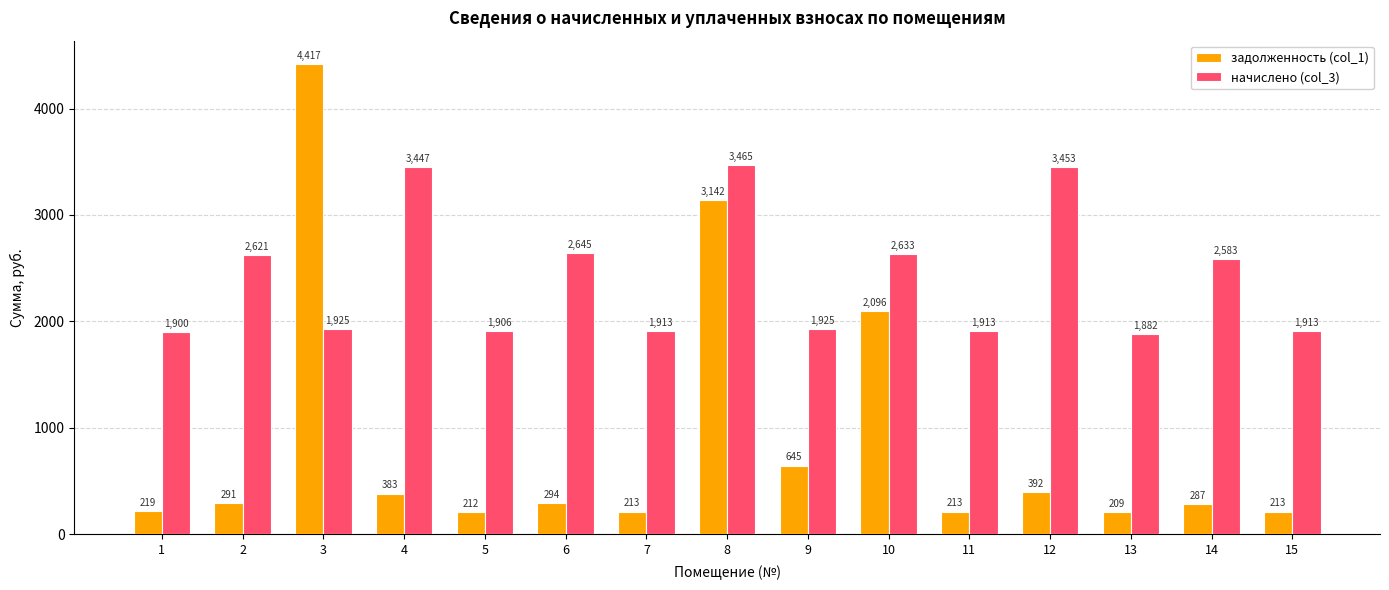

At which label is начислено (col_3) closest to 2673?

6